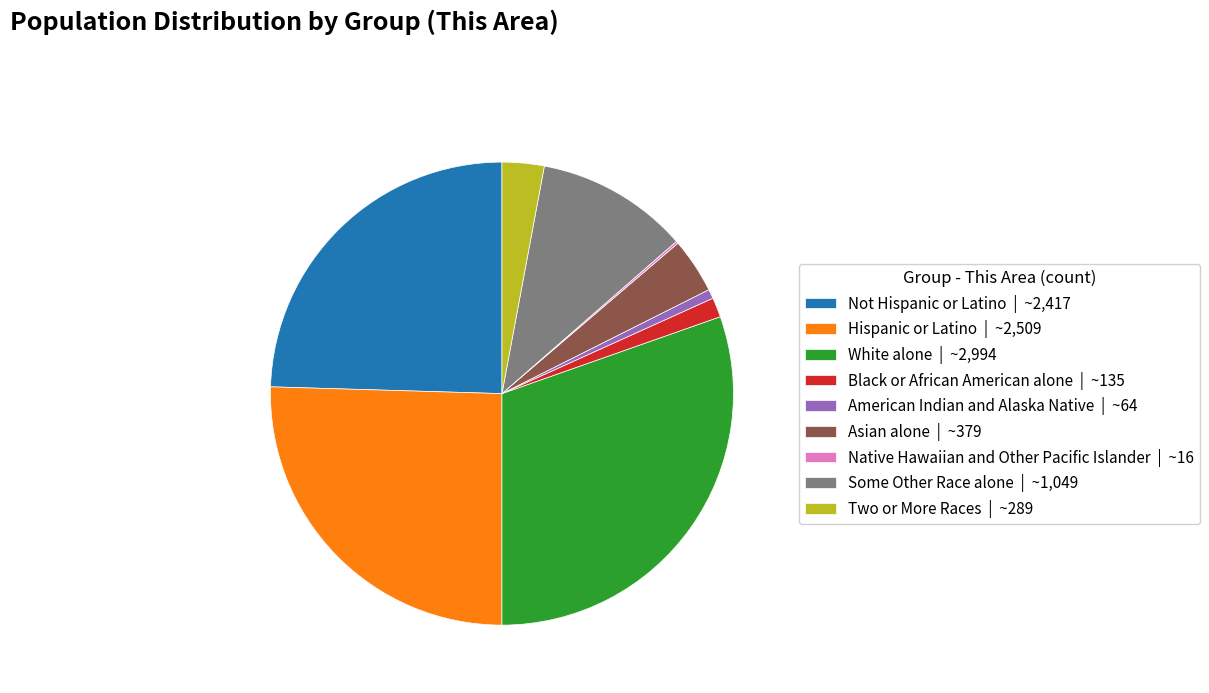

True or false: Two or More Races accounts for 3% of the total.

True